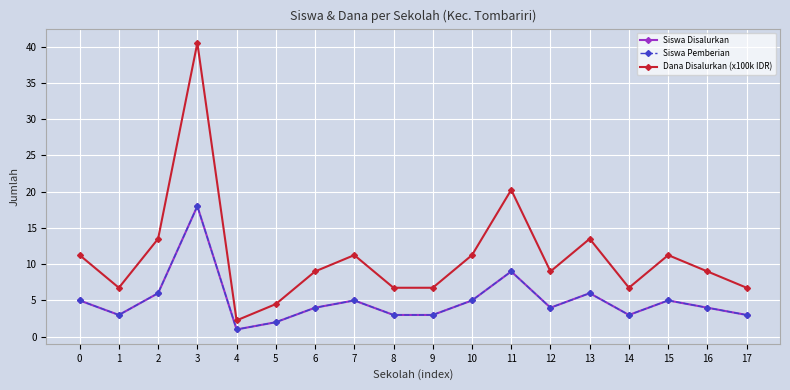

What is the minimum value shown in the chart?

1.0